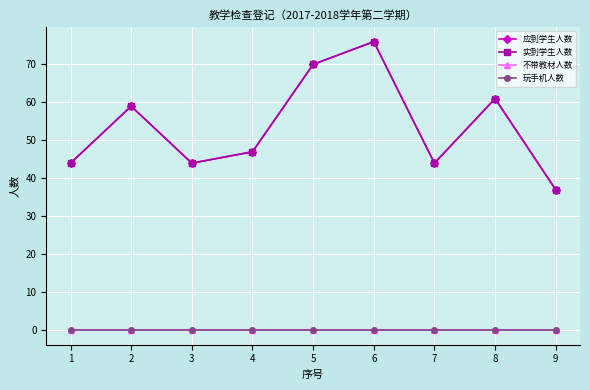

Is this an area chart (filled region under the line)?

No